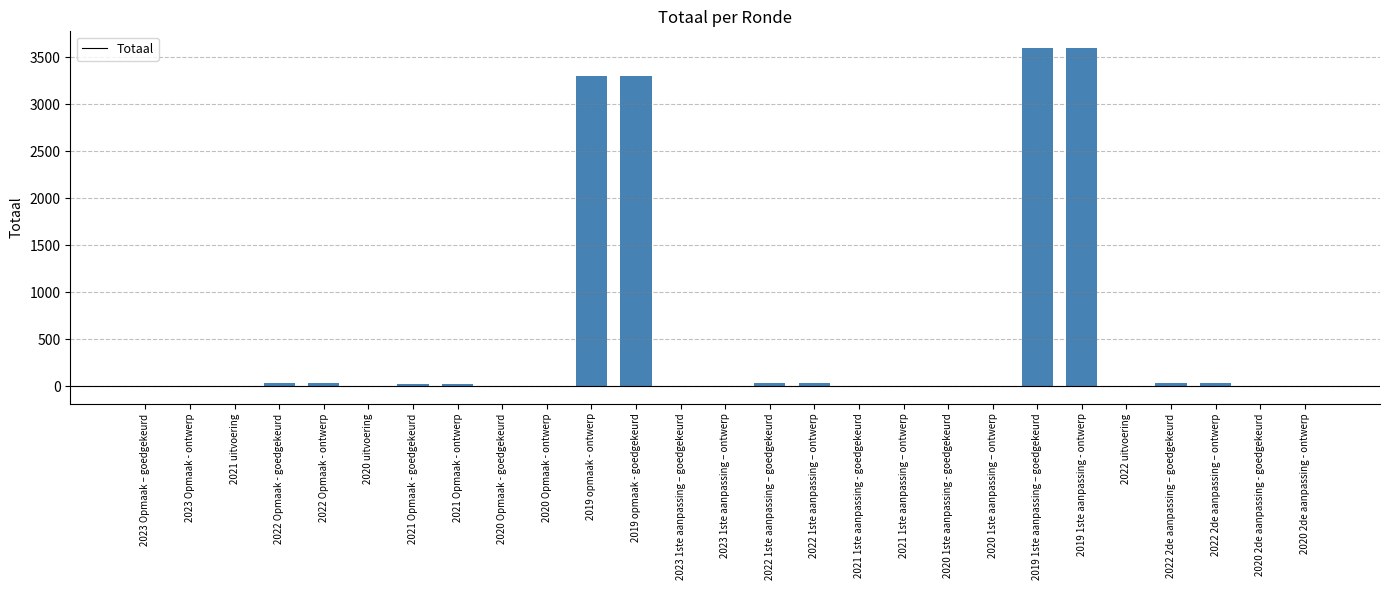

What is the sum of all values?

14046